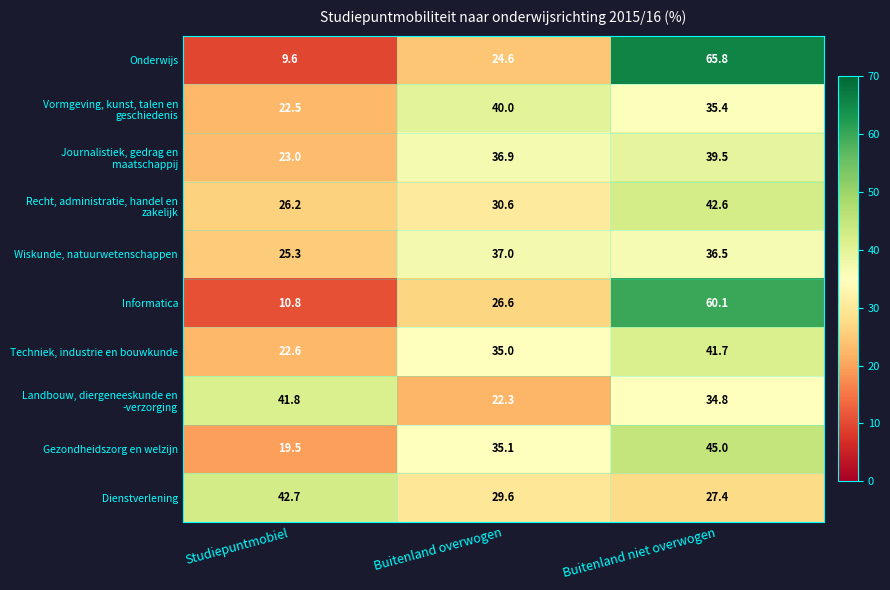

What is the total value across all series at Studiepuntmobiel?

244.0